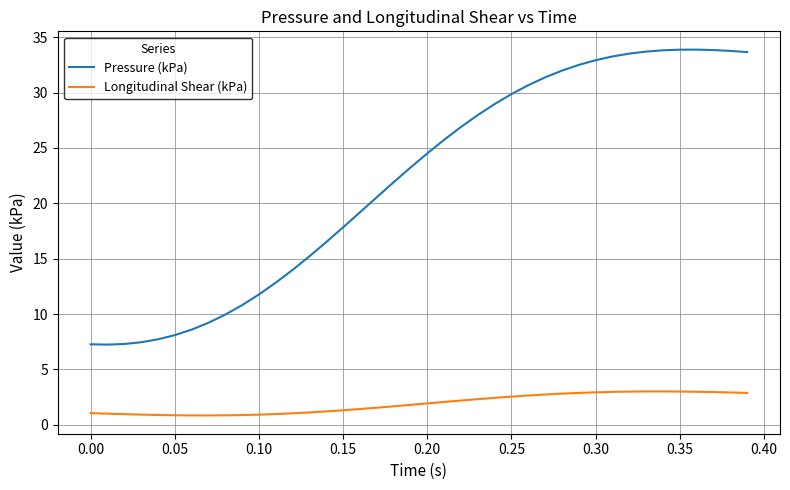

True or false: Longitudinal Shear (kPa) and Pressure (kPa) cross at least once.

False